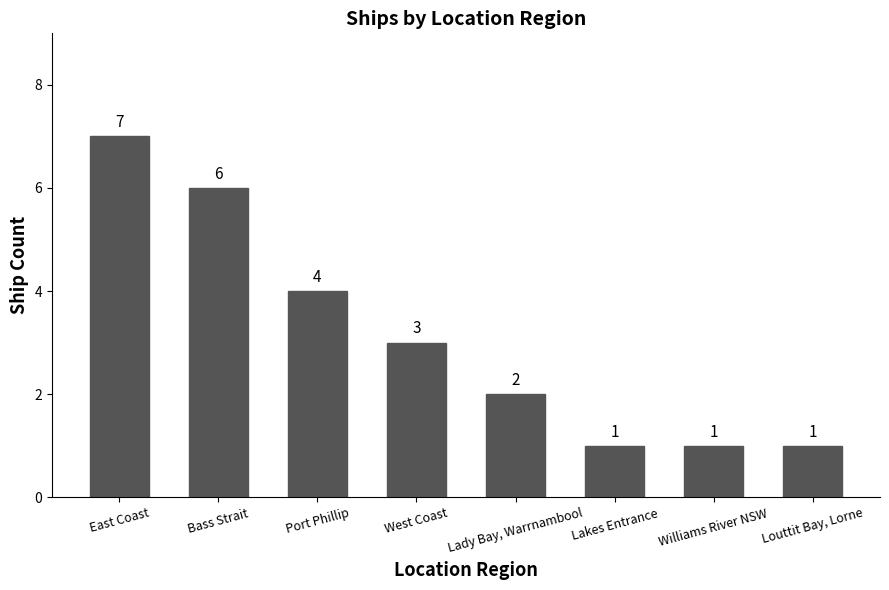

How many distinct data groups are displayed?

1